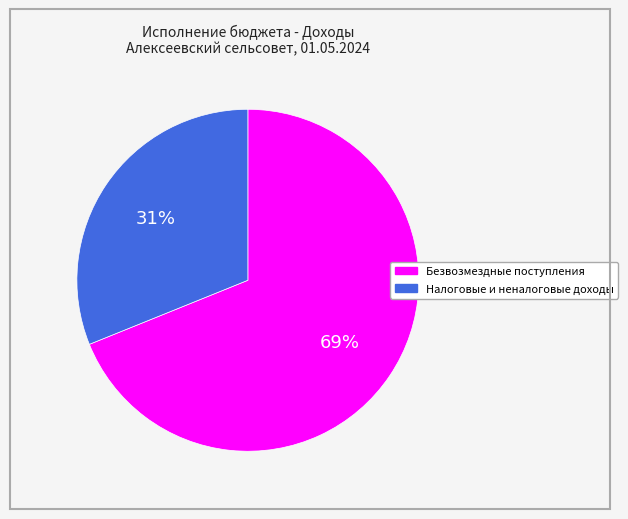

To the nearest percent, what is the difference between the largest and smallest slice percentages?

38%